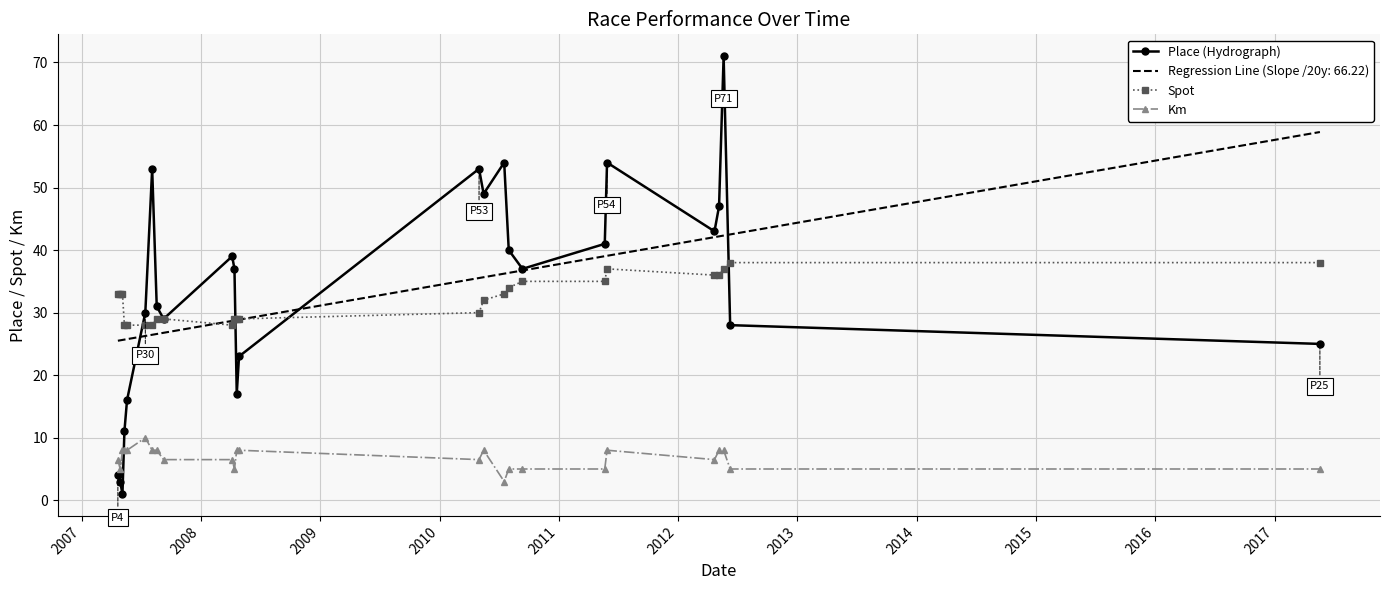

True or false: Km has more than 0 points higher than both neighbors.

True